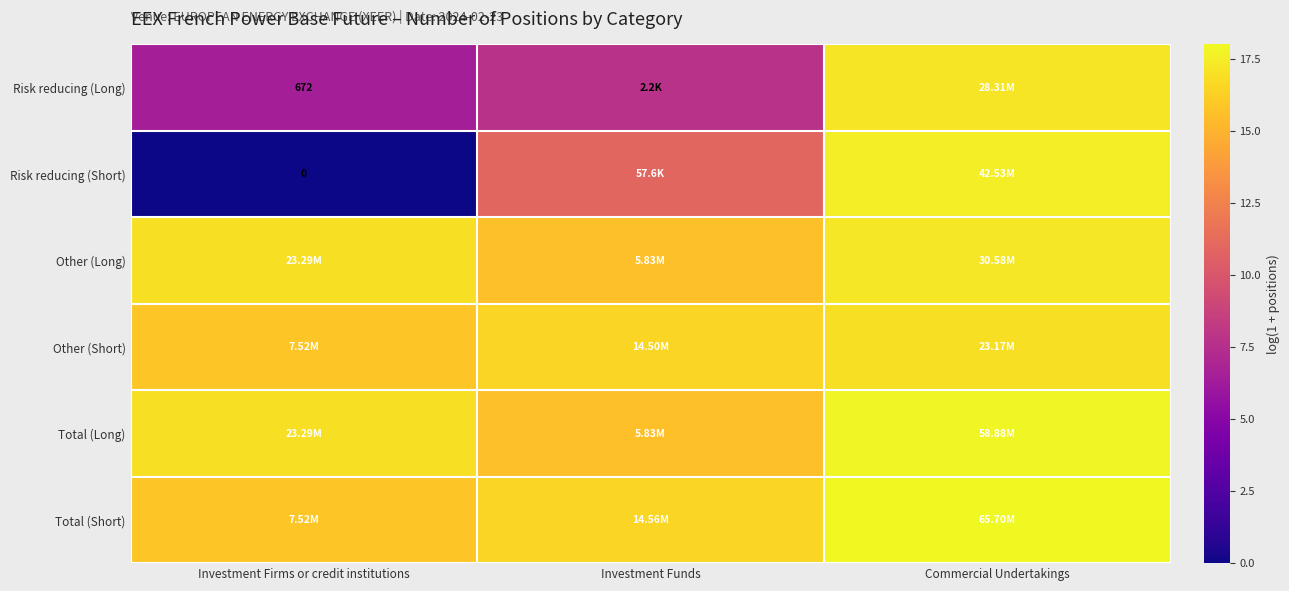

The Other (Short) series shows 8.1 at Commercial Undertakings. True or false?

False